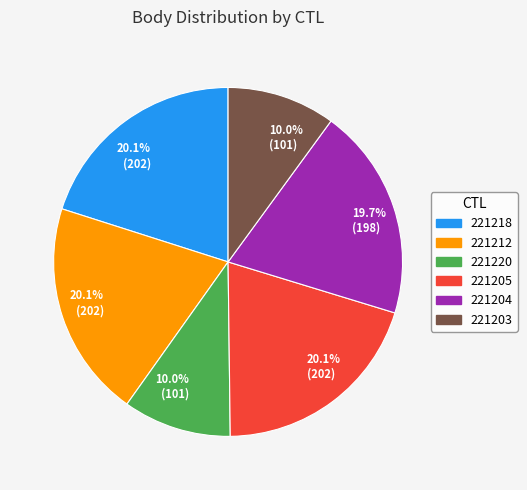

To the nearest percent, what is the average slice percentage?

17%